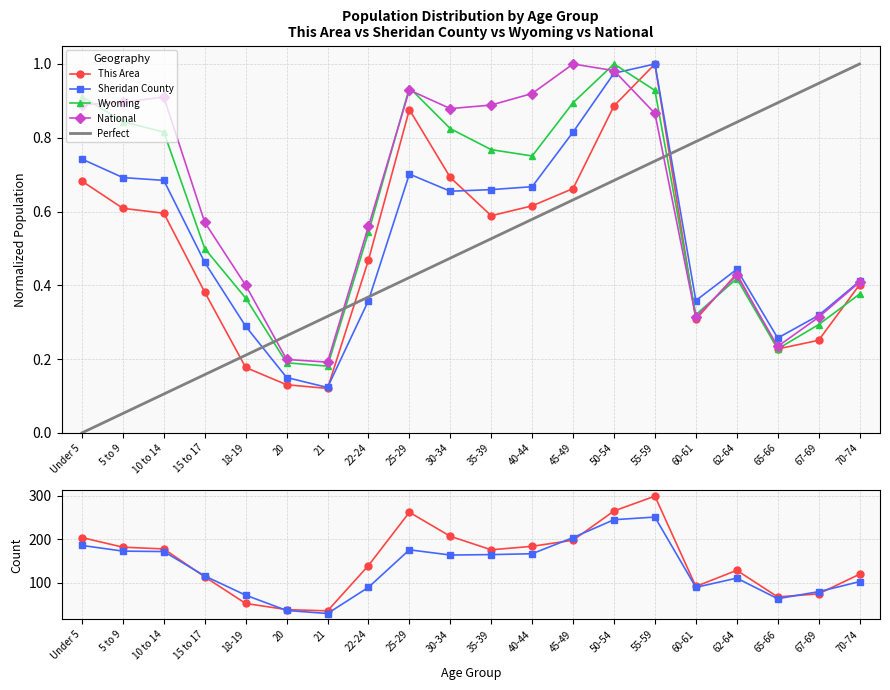

What position from the left is 18-19?

5